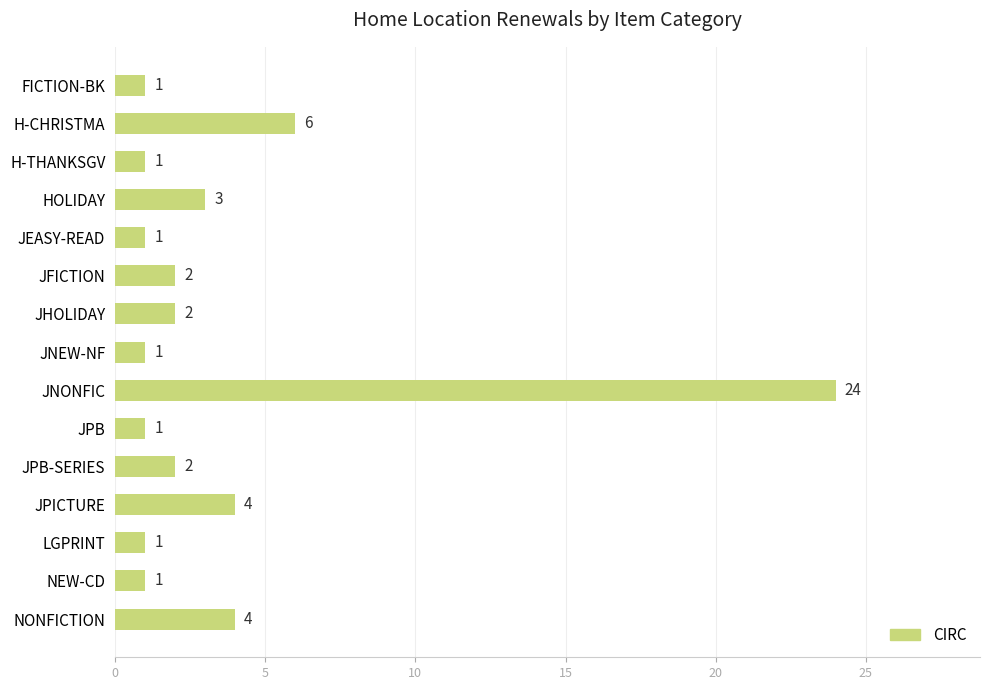

What is the label of the 4th bar from the top?

HOLIDAY